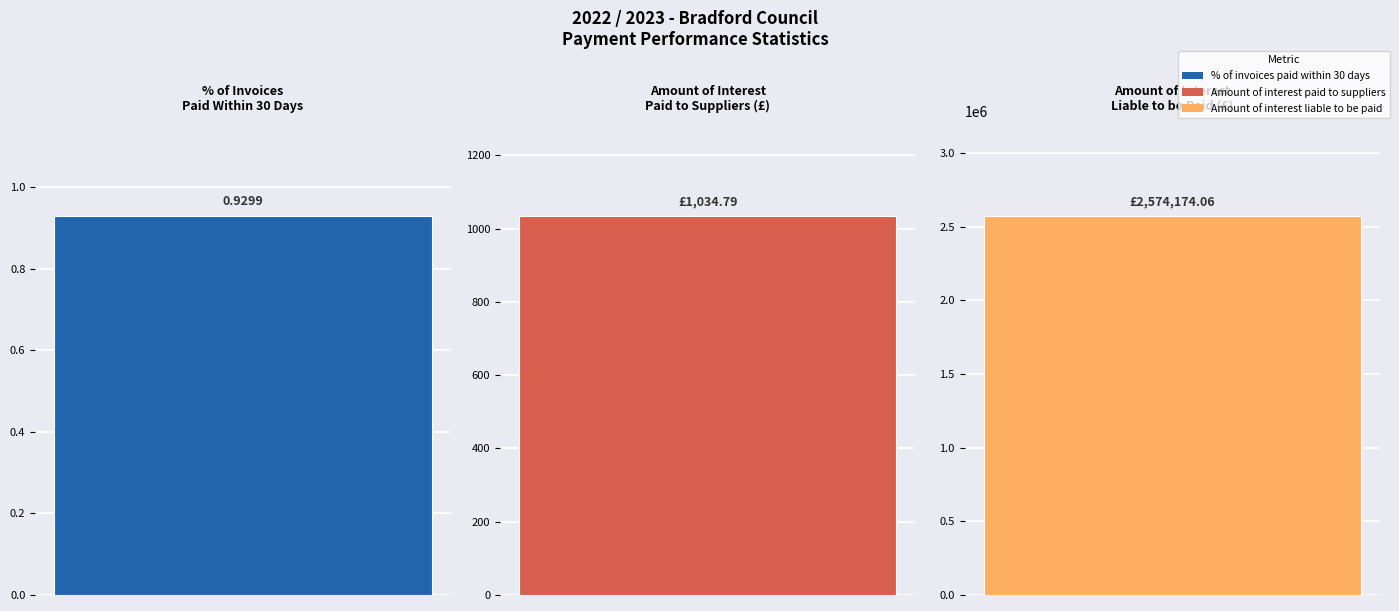

What is the greatest value displayed?

2574174.1